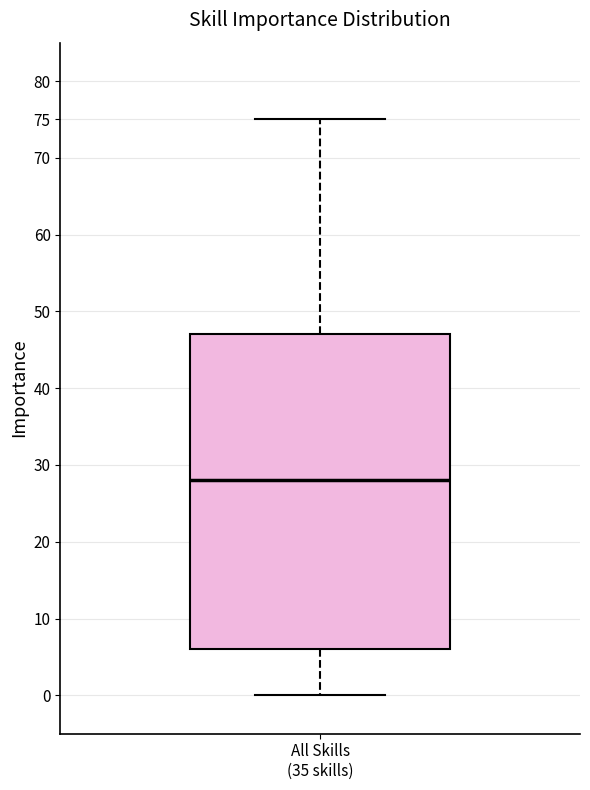

Transcribe this box plot: give where the median line is, the range the box spans, and where the two whiskers end, as read against the y-axis. The values are not printed on the chart, so give them approximately, as read against the axis.

median 28, box 6 to 47, whiskers 0 to 75